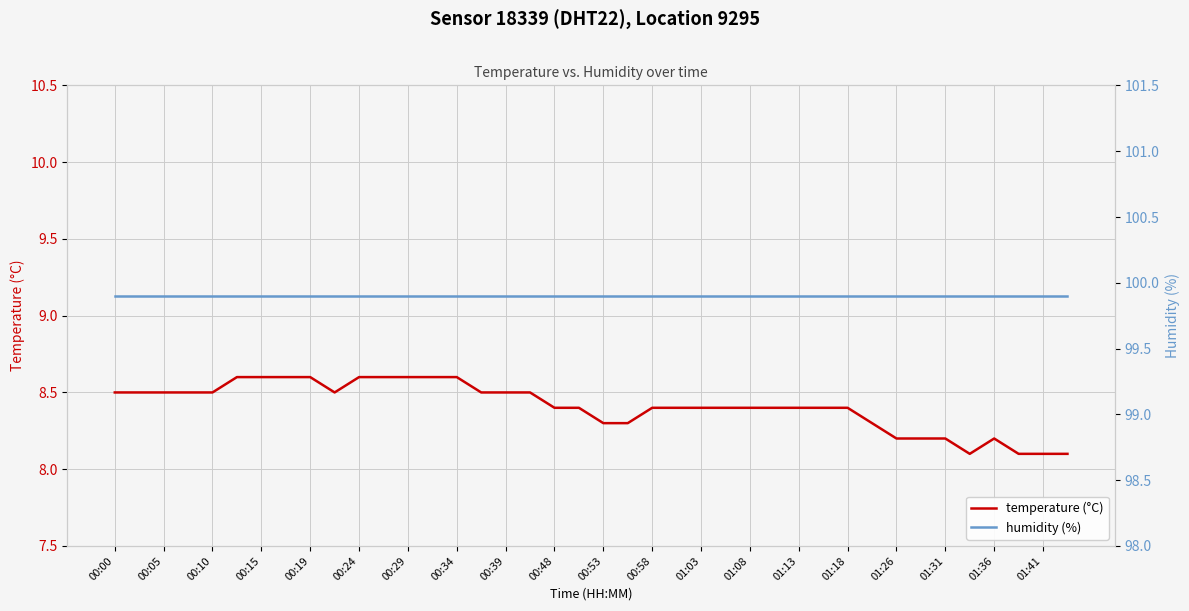

The temperature (°C) series shows 5.9 at 00:00. True or false?

False